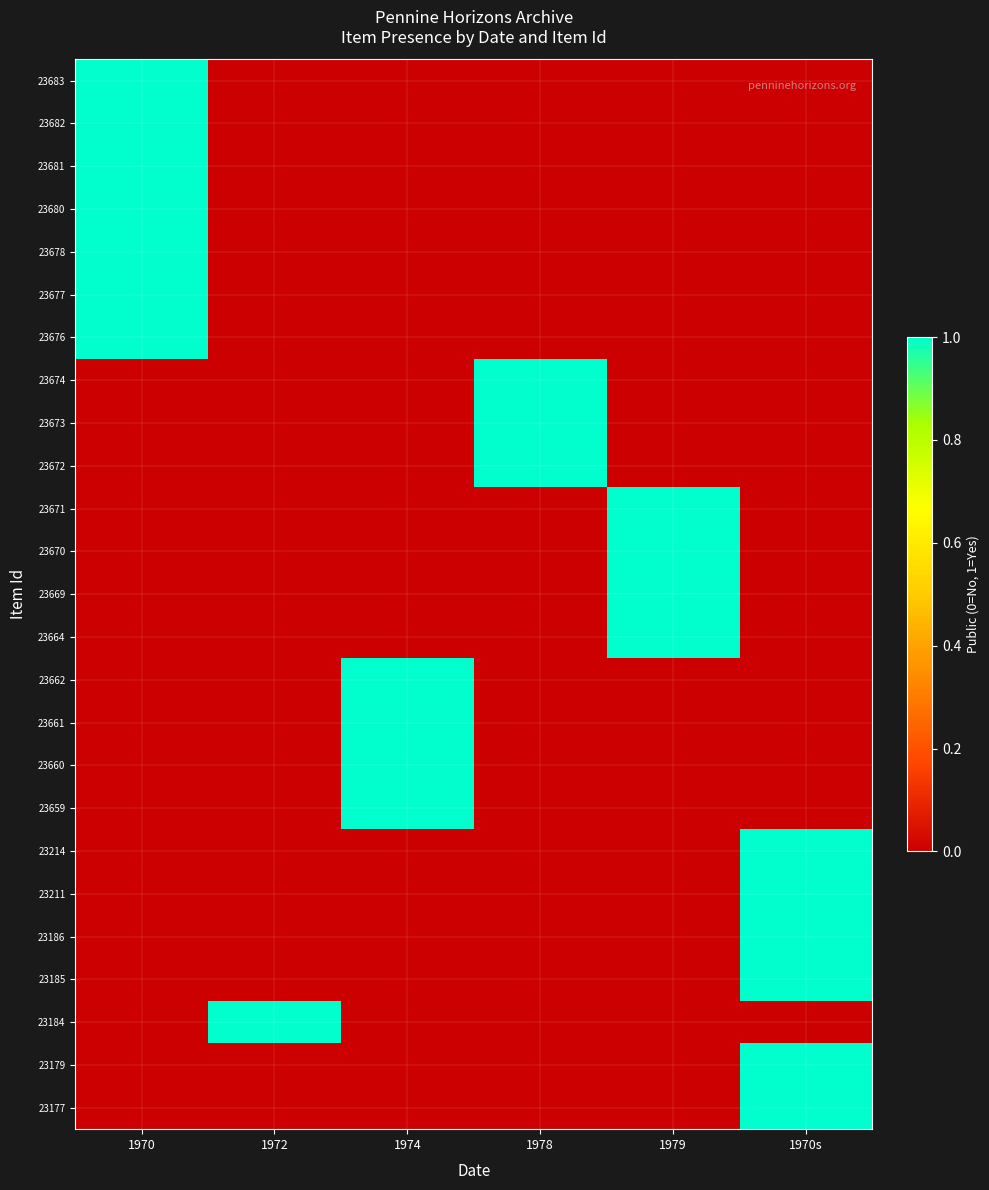

At which category does the chart reach its peak across all series?

1970